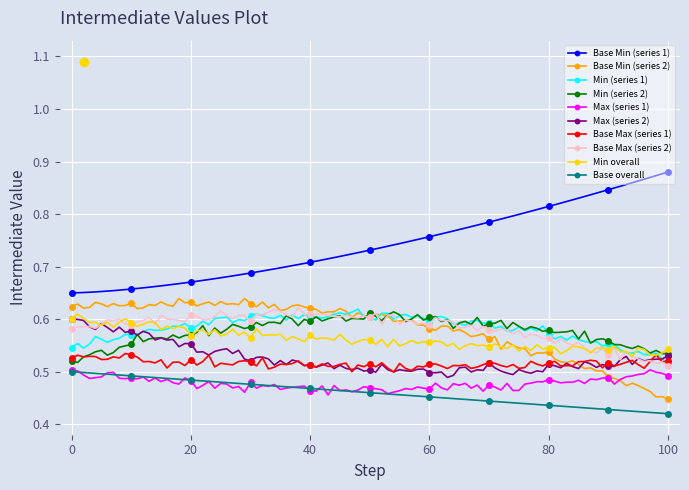

Which series has the largest total across all categories?

Base Min (series 1)